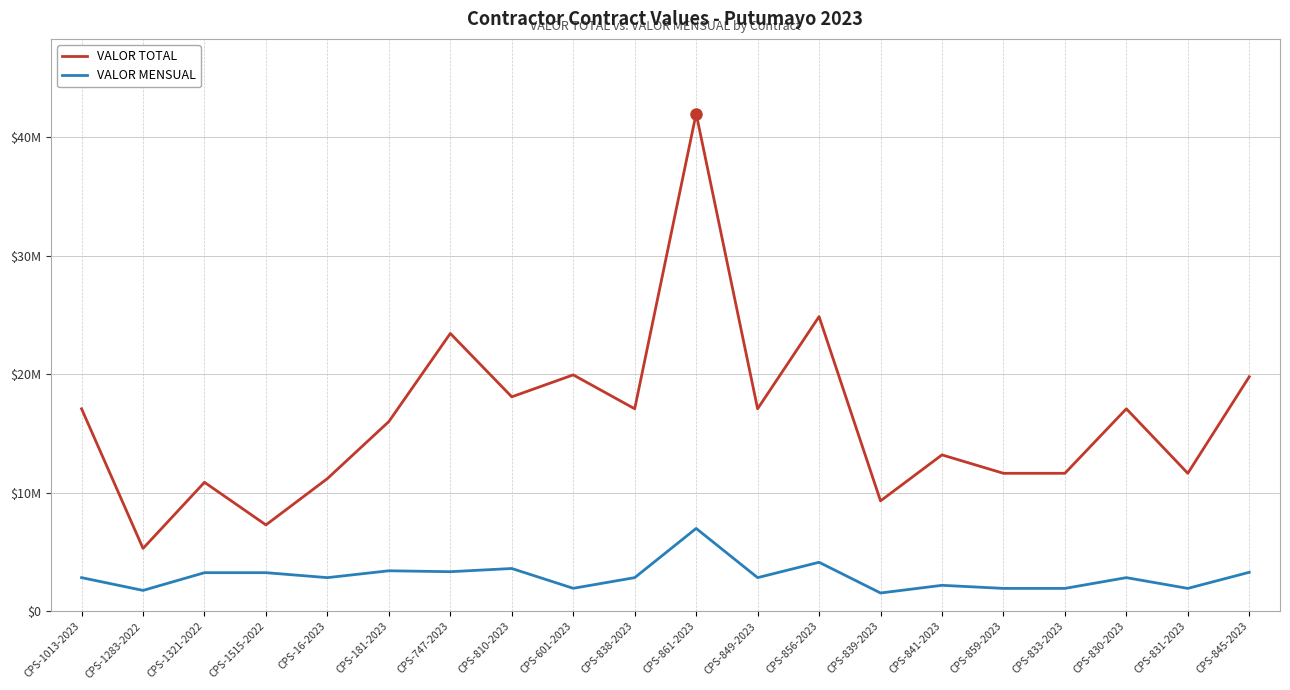

What is the total value across all series at CPS-831-2023?

13594000